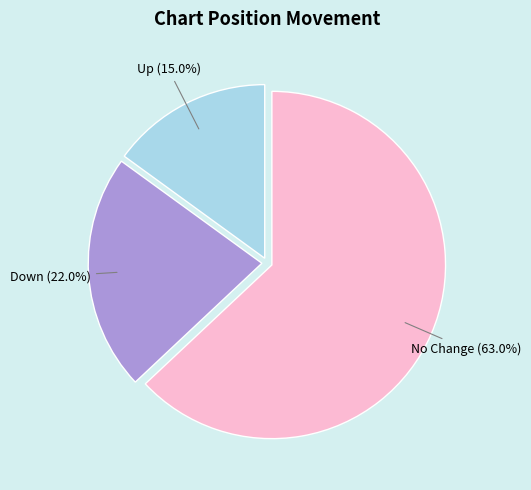

To the nearest percent, what is the difference between the largest and smallest slice percentages?

48%